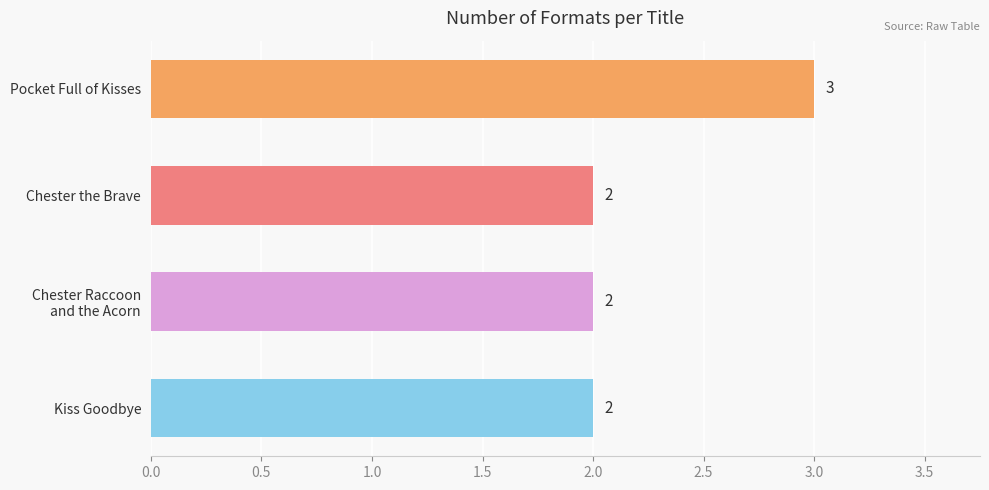

What is the label of the 1st bar from the top?

Pocket Full of Kisses